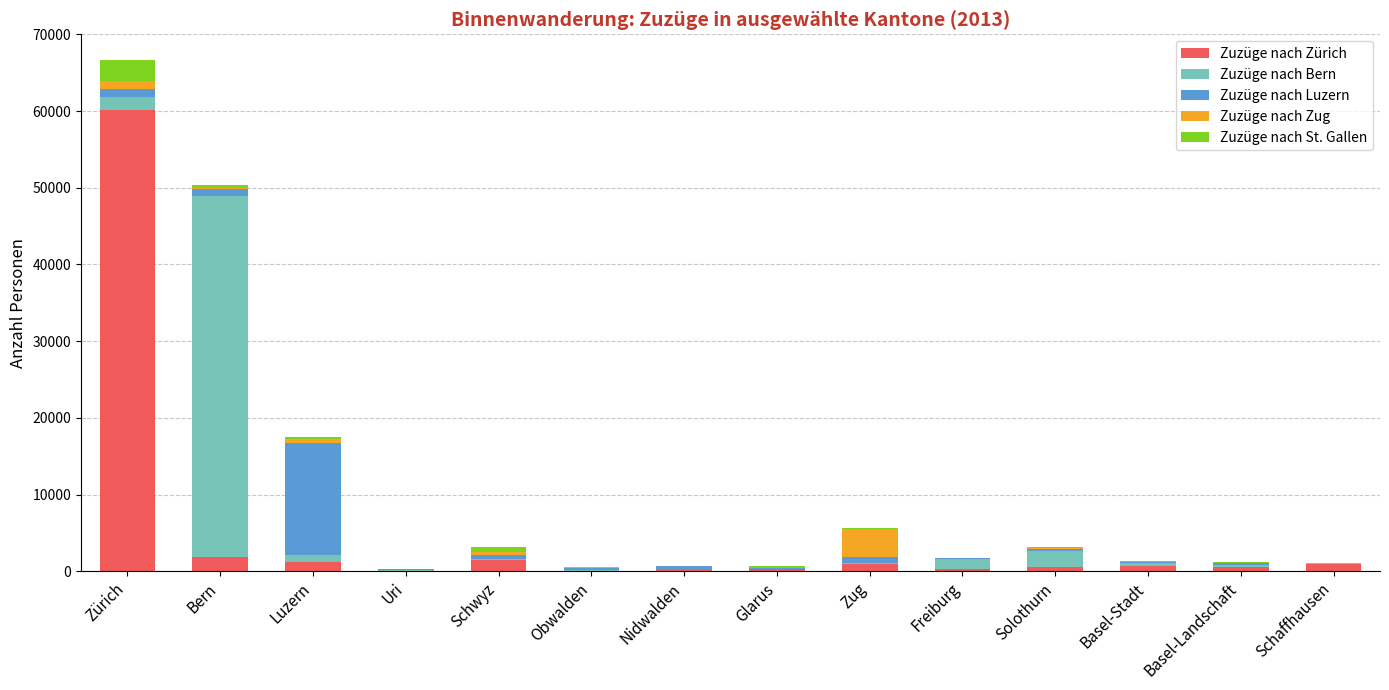

Which category has the highest value in the Zuzüge nach Zürich series?

Zürich